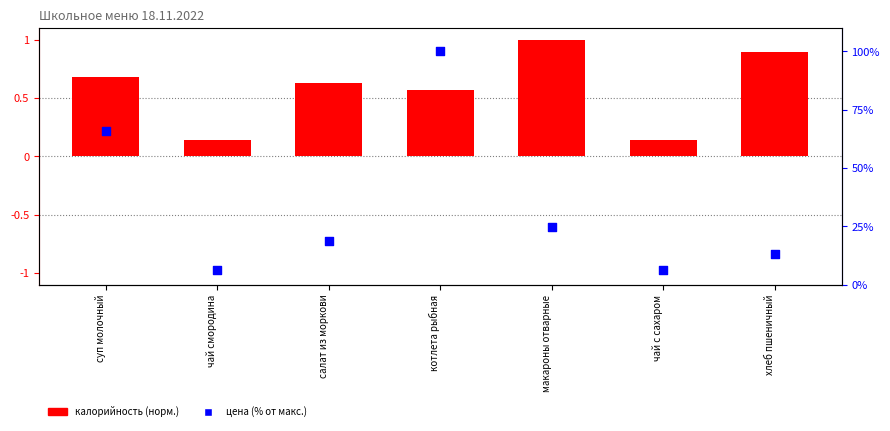

Which series has the largest total across all categories?

цена (% от макс.)